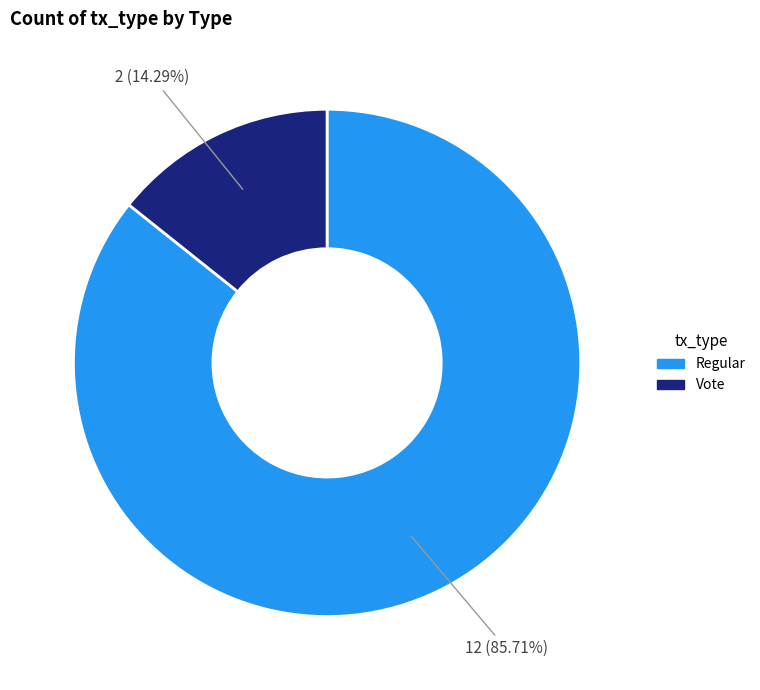

Is the sum of Vote and Regular greater than half?

Yes